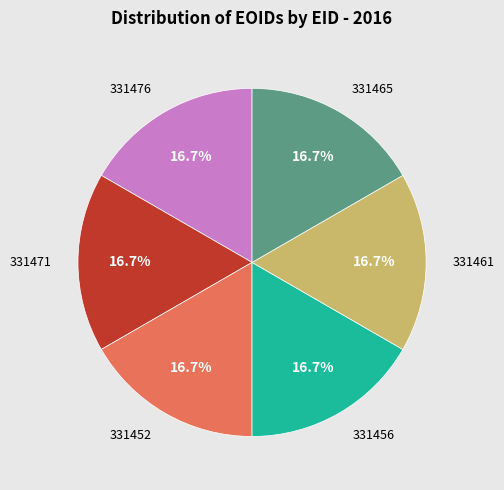

Is there a majority slice in this chart?

No